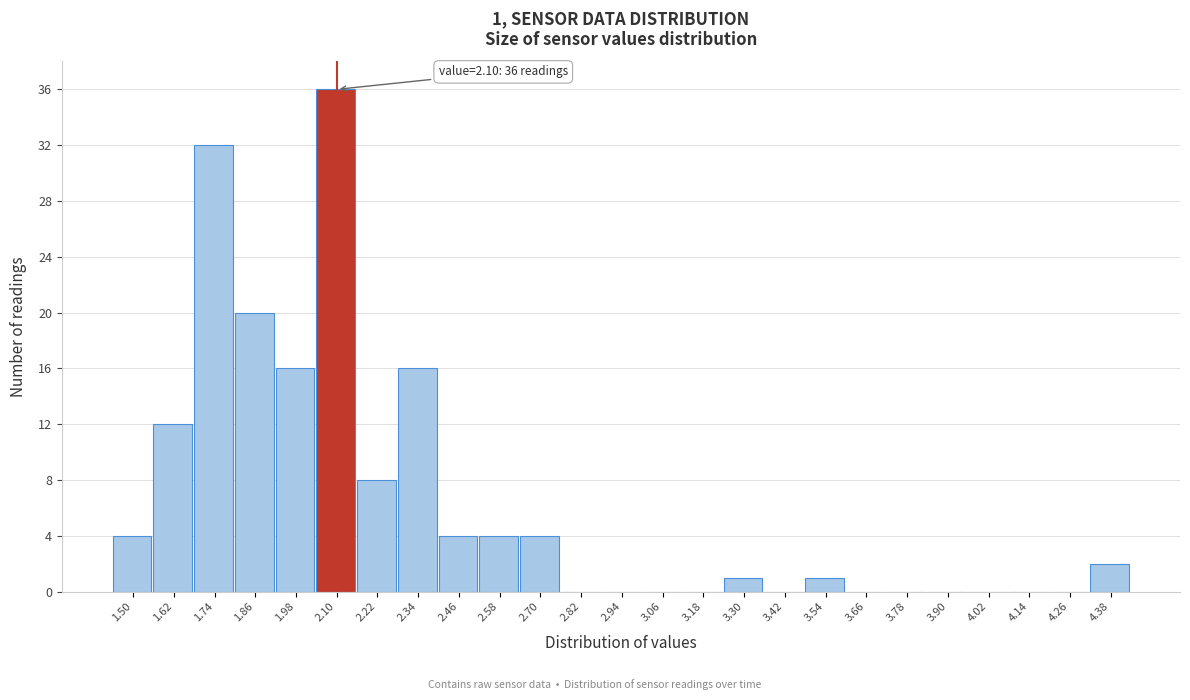

Which range on the x-axis has the tallest bar?

2.04 to 2.16